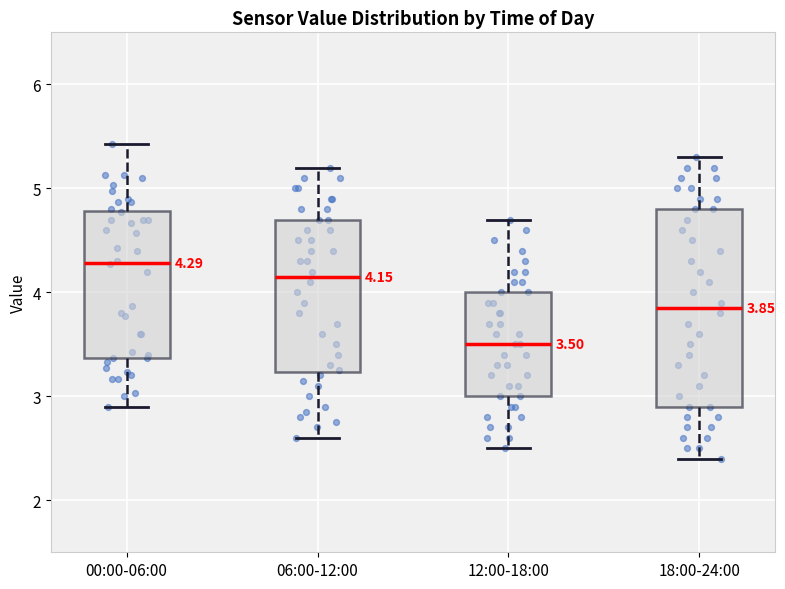

Which box's median line is the lowest?

12:00-18:00